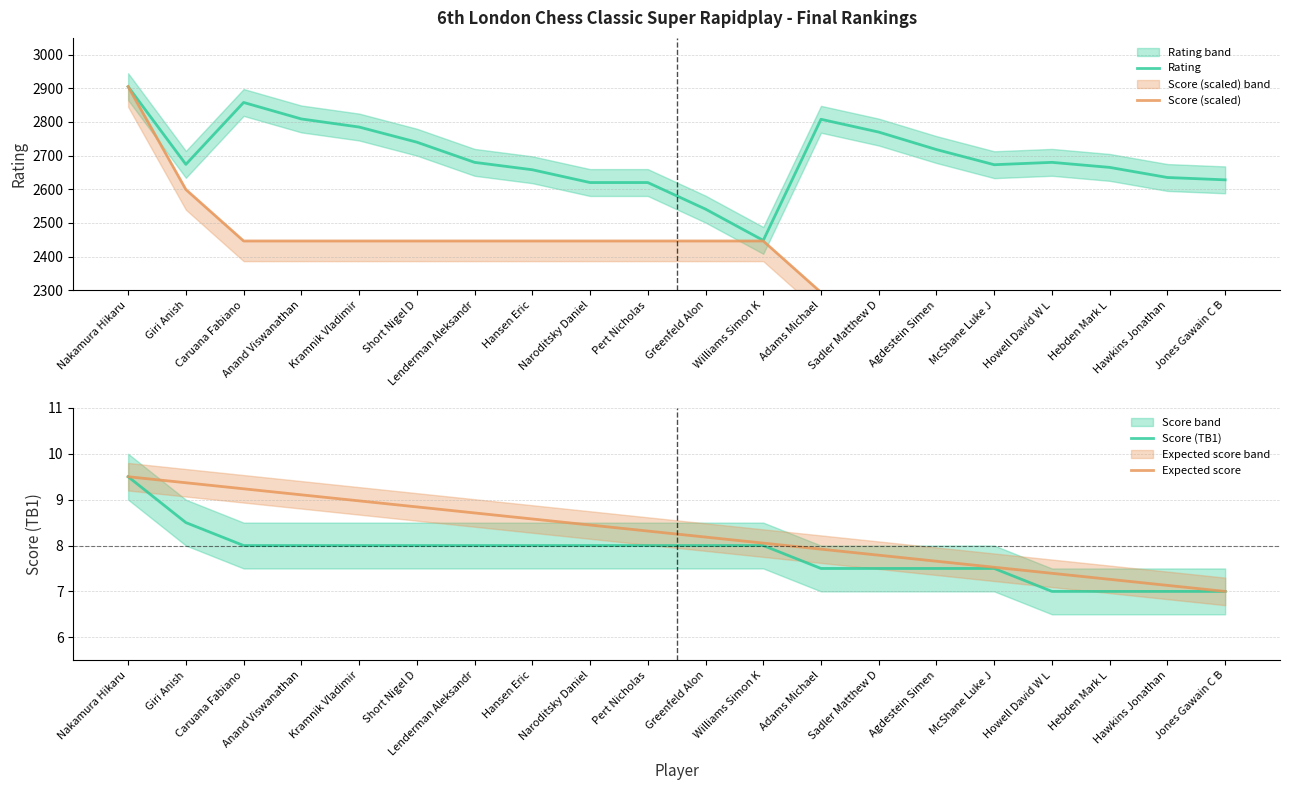

Does the chart have visible grid lines?

Yes